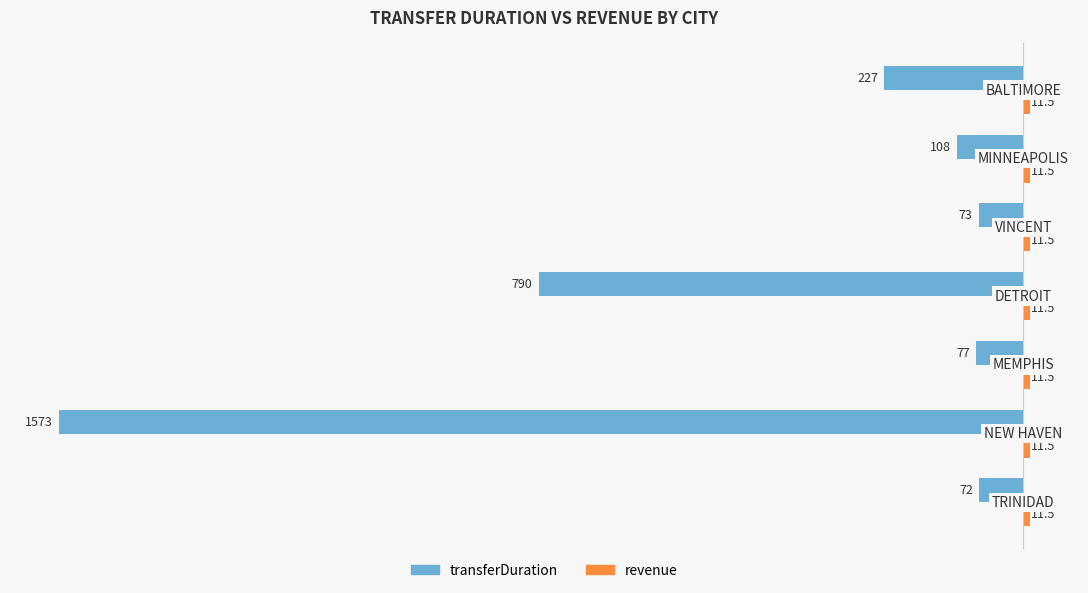

What is the difference between the maximum and second lowest values in the transferDuration series?

718.0